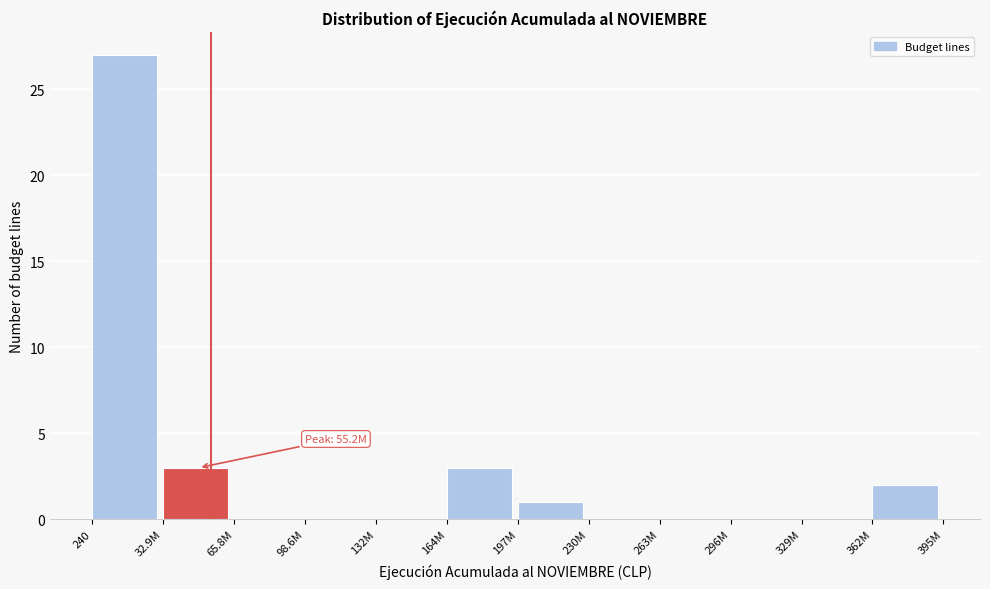

Reading left to right, extract all data points from this chart.

240=27	32.9M=3	65.8M=0	98.6M=0	132M=0	164M=3	197M=1	230M=0	263M=0	296M=0	329M=0	362M=2